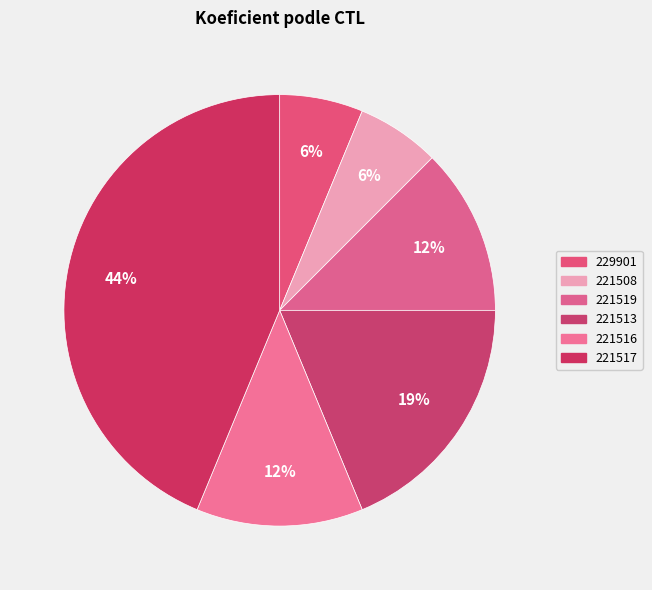

True or false: 221508 accounts for 6% of the total.

True